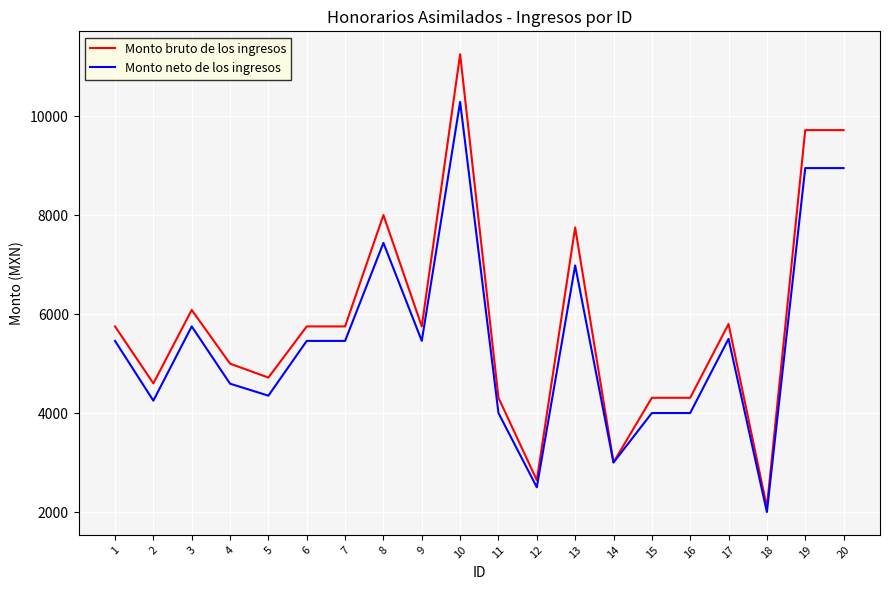

At which category is the sum across all series the highest?

10